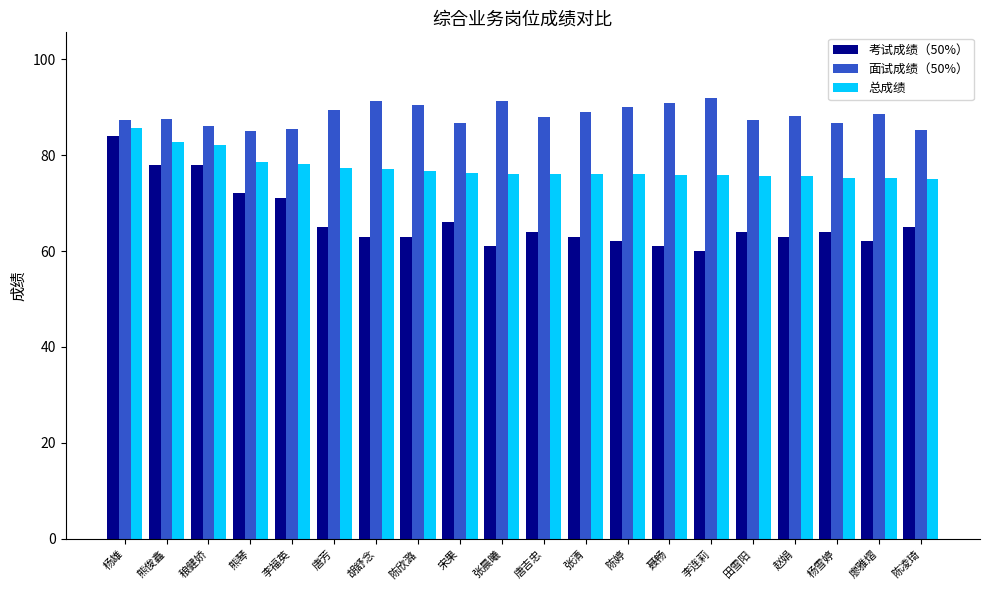

What is the difference between the second highest and minimum values in the 总成绩 series?

7.7